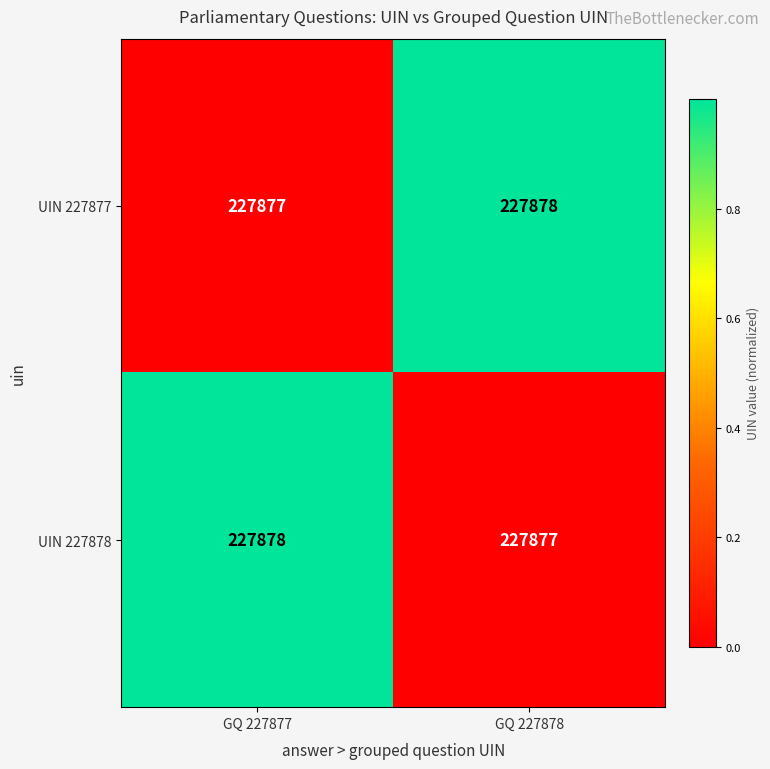

Rank the series at GQ 227878 from highest to lowest value.

UIN 227877, UIN 227878